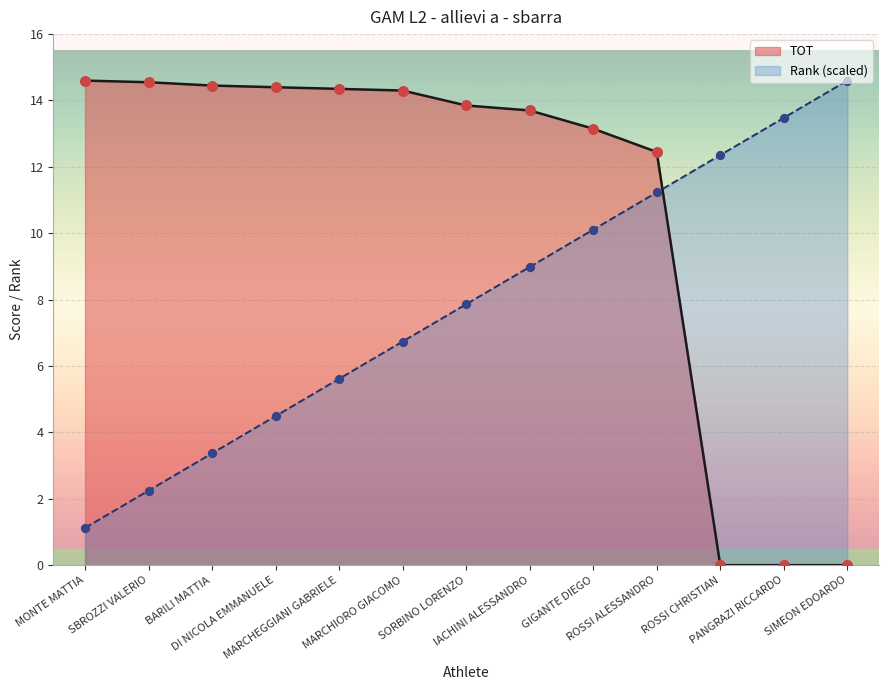

Which series has the largest total across all categories?

TOT